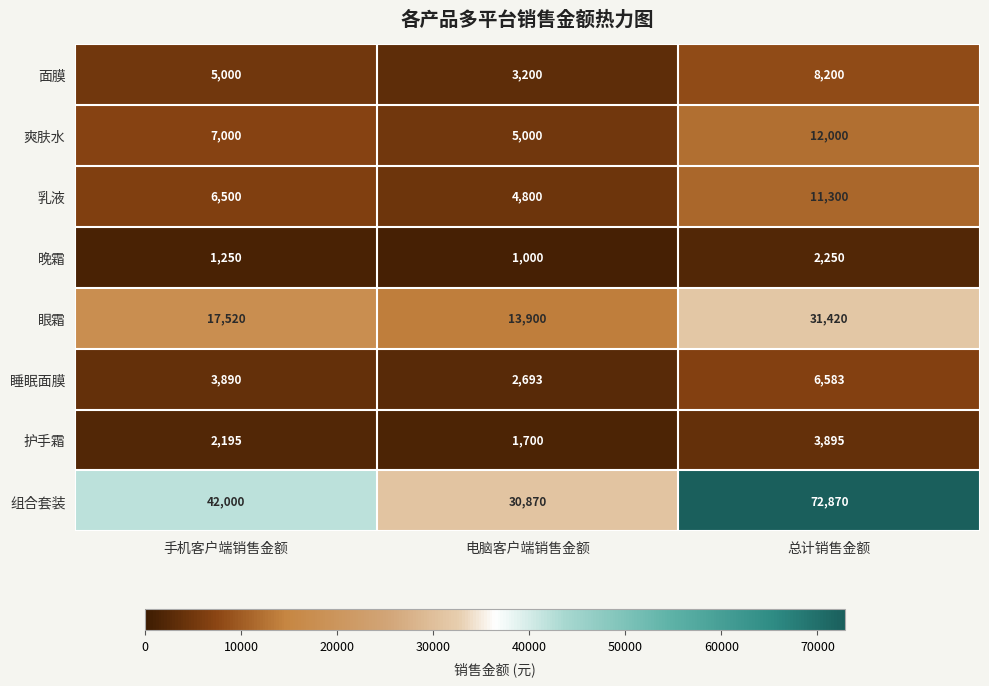

Rank the series by their maximum value, from lowest to highest.

晚霜, 护手霜, 睡眠面膜, 面膜, 乳液, 爽肤水, 眼霜, 组合套装